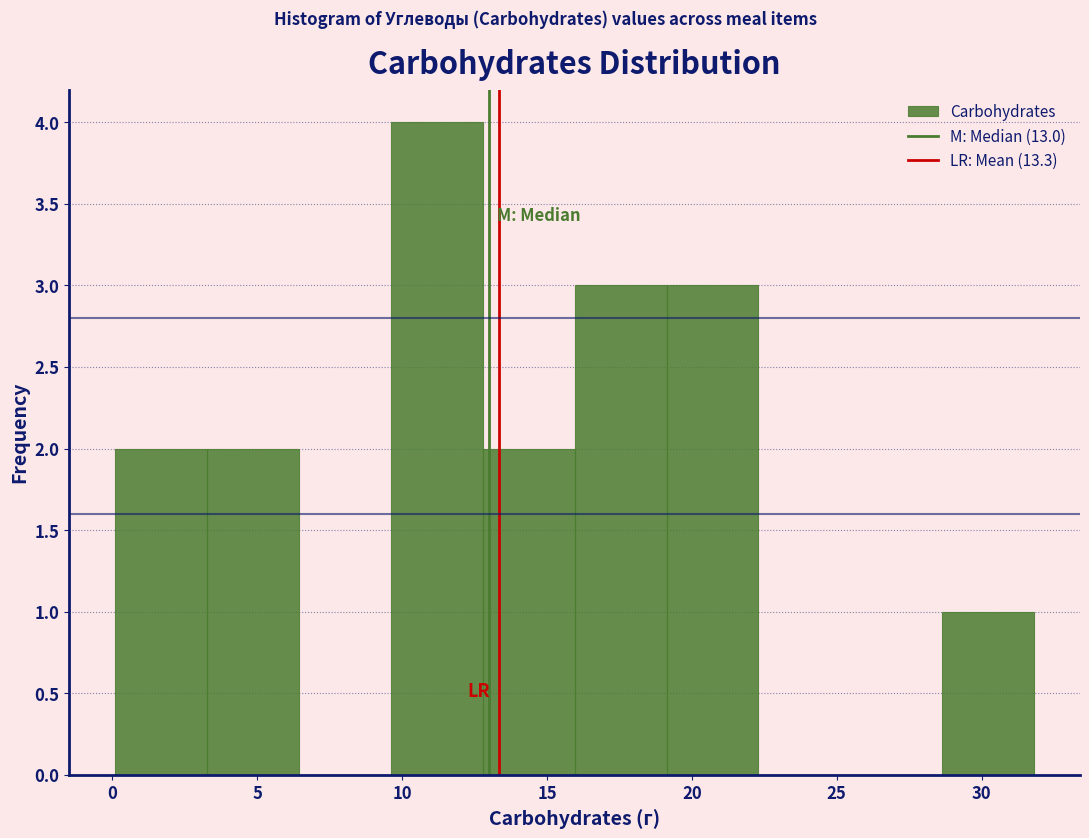

Reading left to right, transcribe this chart: for each bar, give the range it covers on the x-axis and its height. Neither the bar edges nor the heights are printed on the chart, so give them approximately, as read against the axes.

0.0 to 3.5: 2
3.5 to 6.5: 2
6.5 to 9.5: 0
9.5 to 13.0: 4
13.0 to 16.0: 2
16.0 to 19.0: 3
19.0 to 22.5: 3
22.5 to 25.5: 0
25.5 to 28.5: 0
28.5 to 32.0: 1